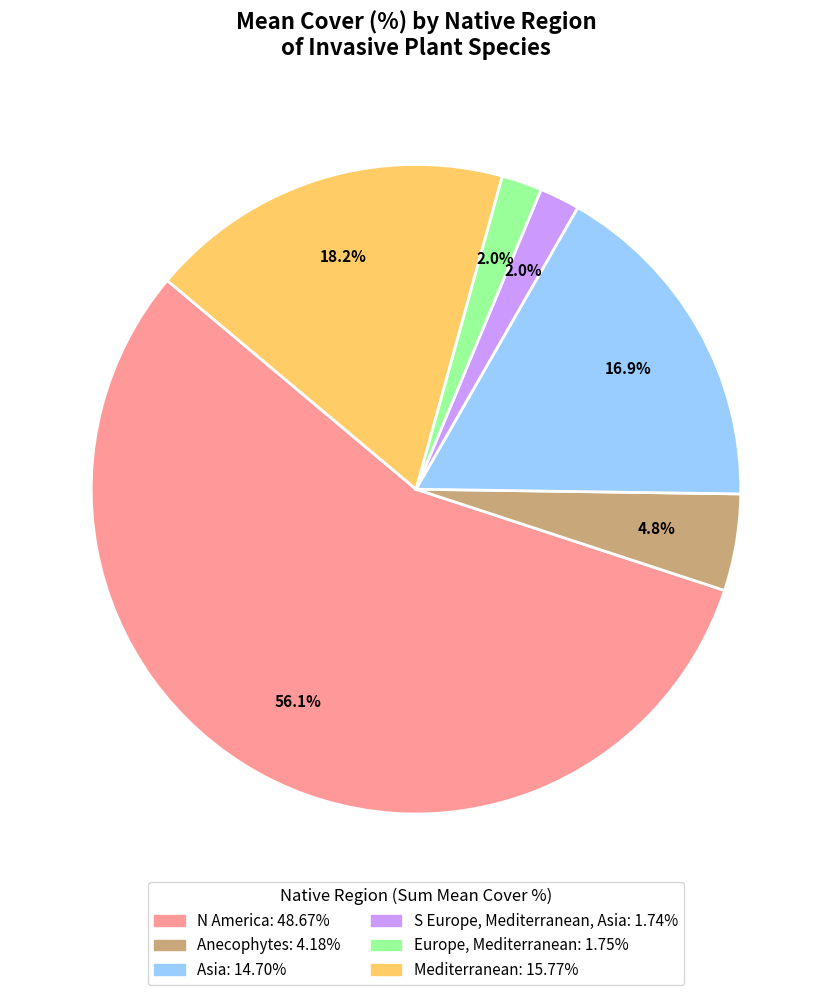

How many segments does this pie chart have?

6